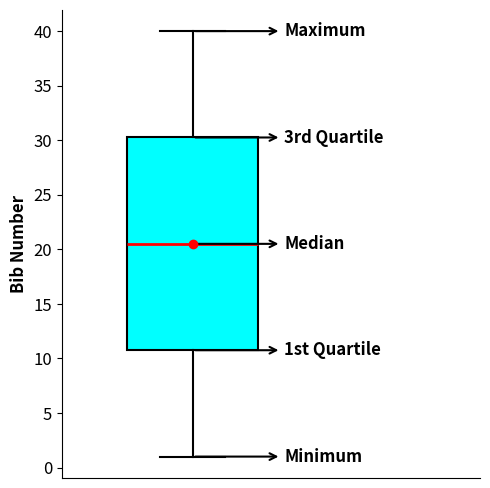

Transcribe this box plot: give where the median line is, the range the box spans, and where the two whiskers end, as read against the y-axis. The values are not printed on the chart, so give them approximately, as read against the axis.

median 20.5, box 11.0 to 30.5, whiskers 1.0 to 40.0